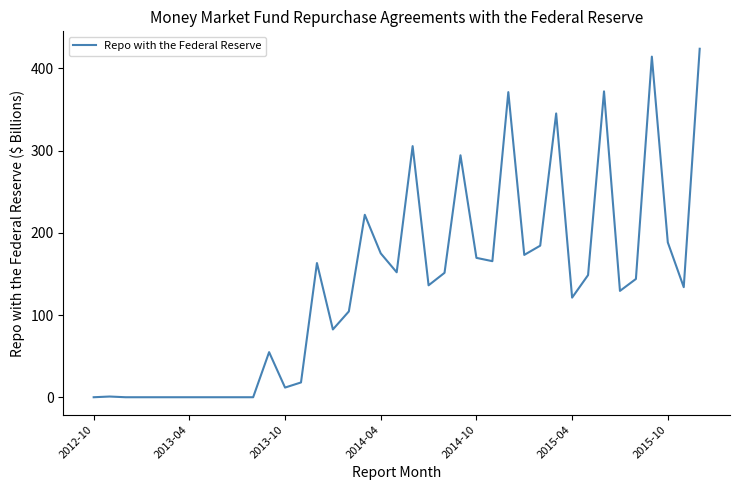

What is the difference between the maximum and minimum values?

424.0